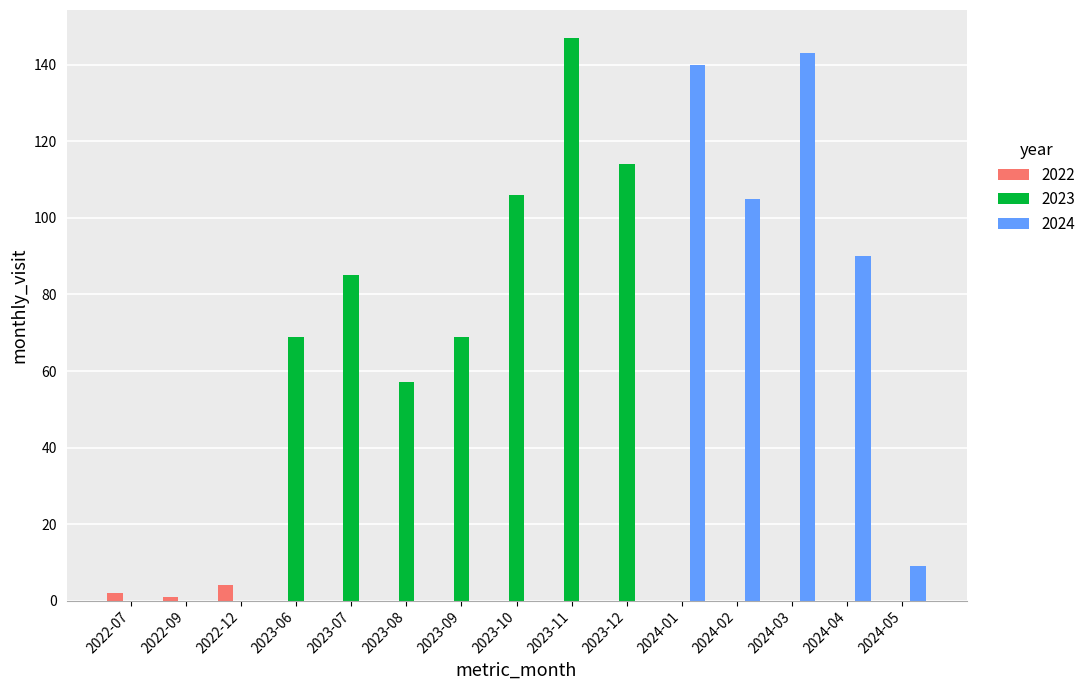

At which label is 2024 closest to 71?

2024-04